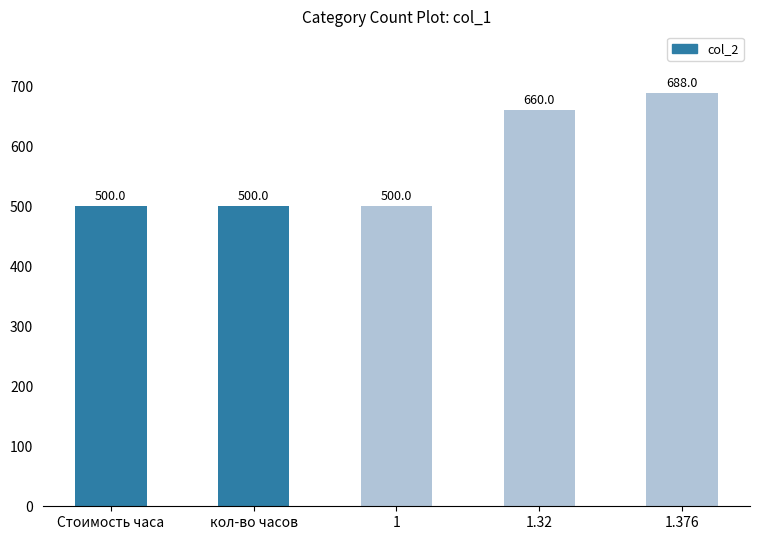

What is the label of the 2nd bar from the right?

1.32